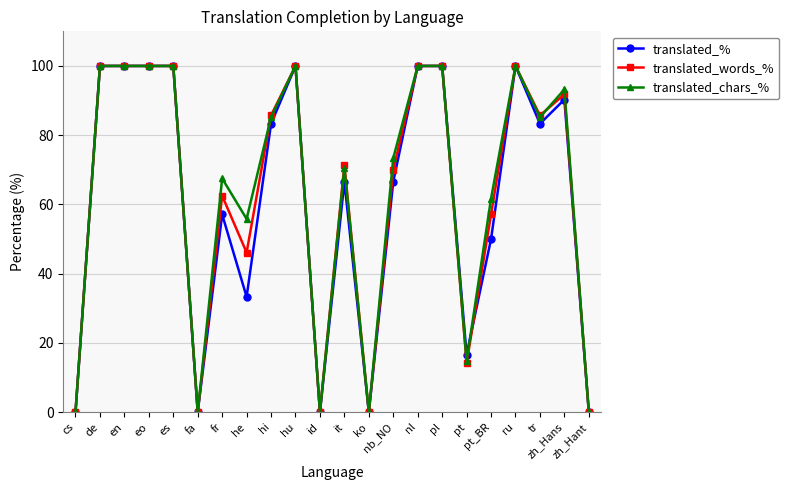

What is the label of the 9th point from the left?

hi